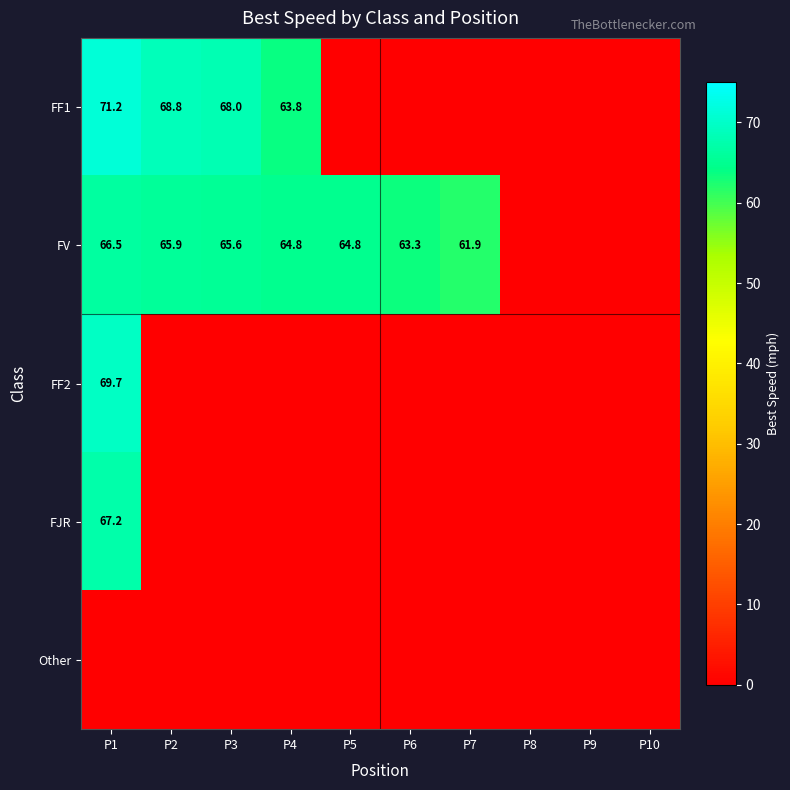

Count the number of categories in the chart.

10